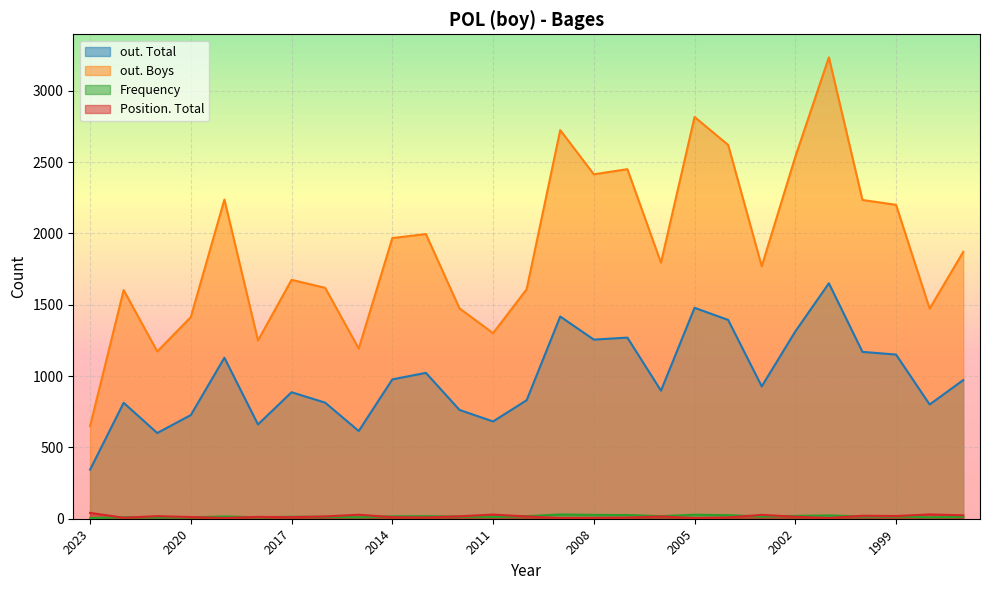

At how many categories does at least one series exceed 1843?

13